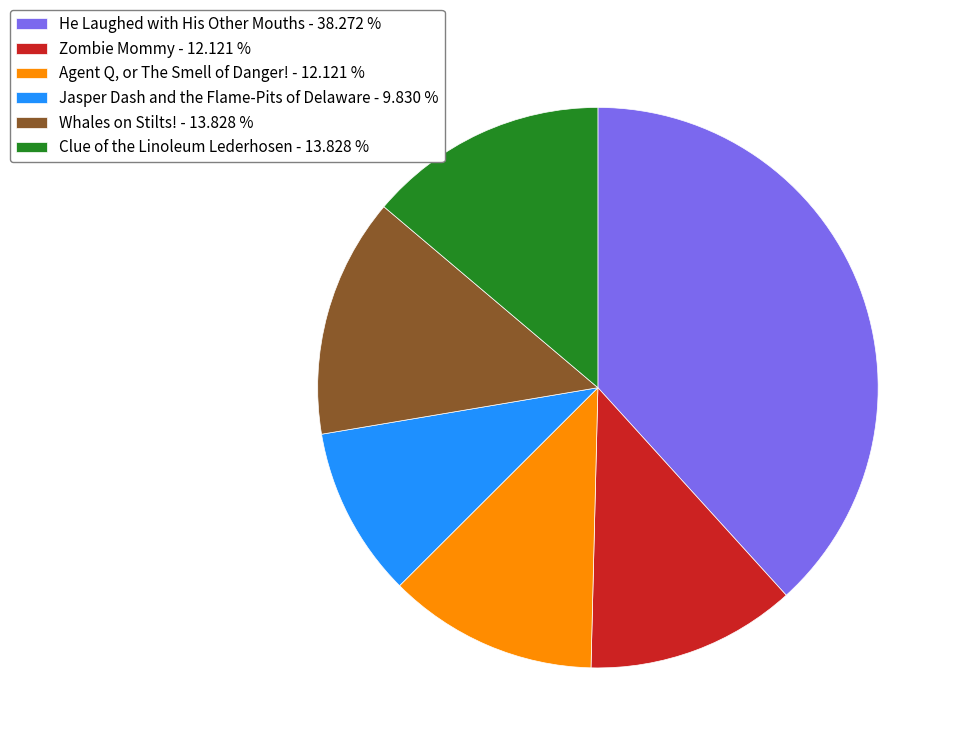

Do Zombie Mommy - 12.121 % and He Laughed with His Other Mouths - 38.272 % together represent more than half of the pie?

Yes